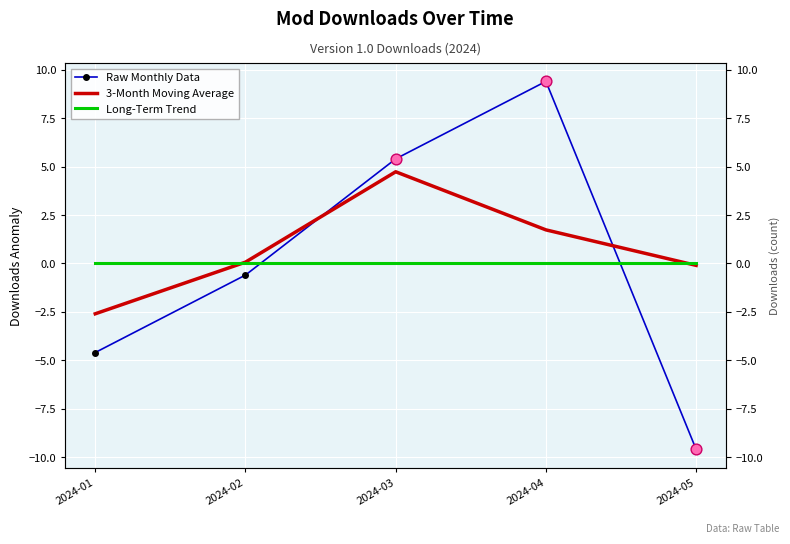

Which series contains the highest Y value?

Raw Monthly Data